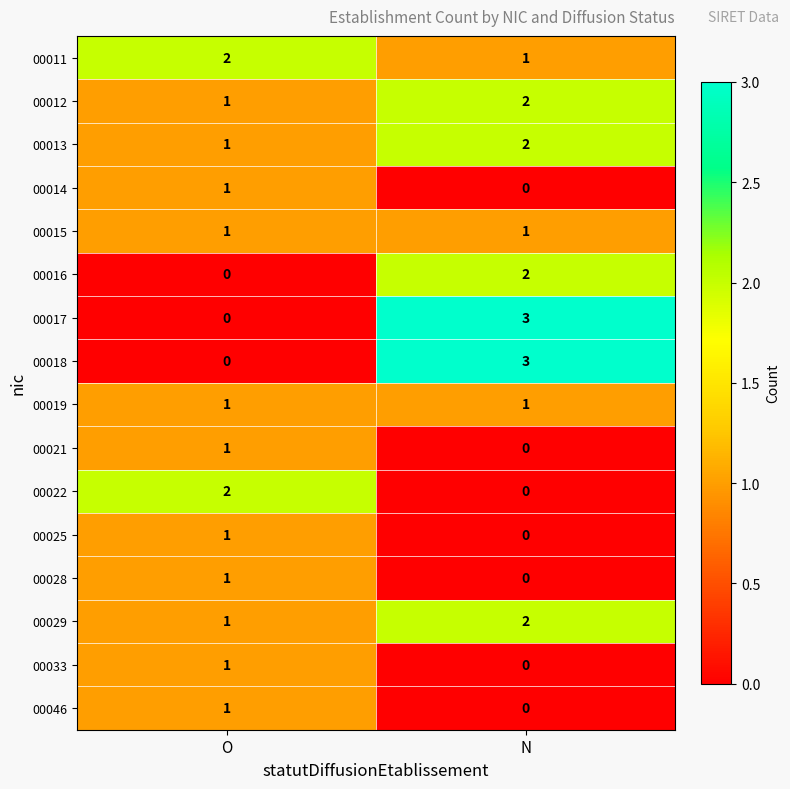

Where is 00013 nearest to the value 1?

O